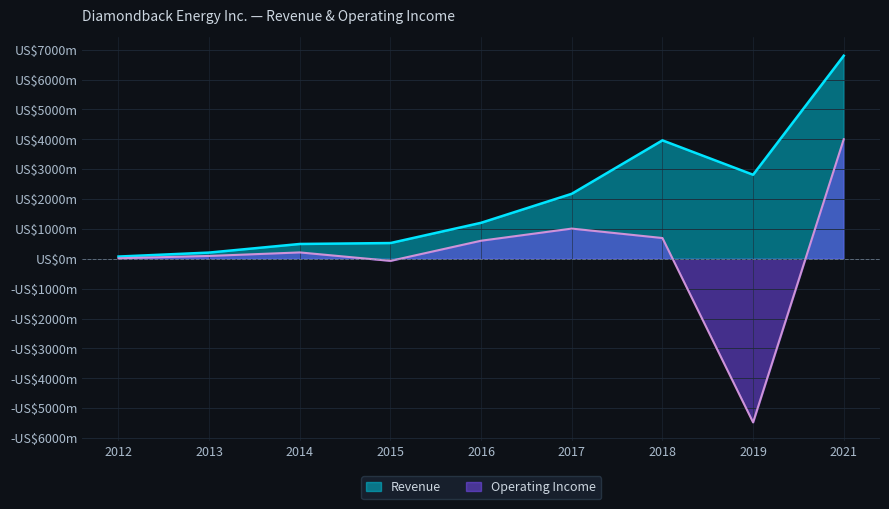

At which label does Operating Income first exceed 213?

2016